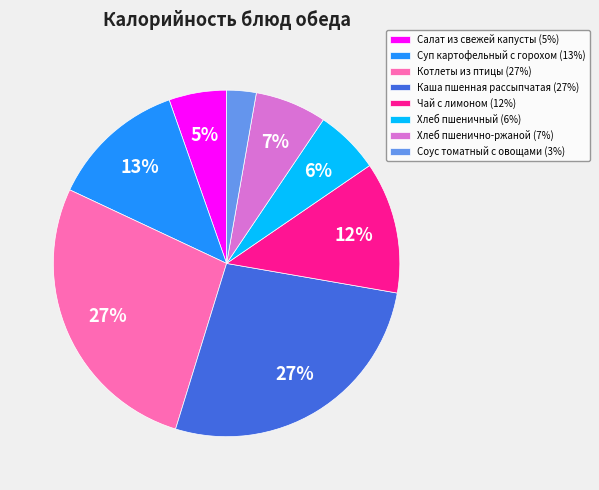

Do Хлеб пшеничный (6%) and Чай с лимоном (12%) together represent more than half of the pie?

No